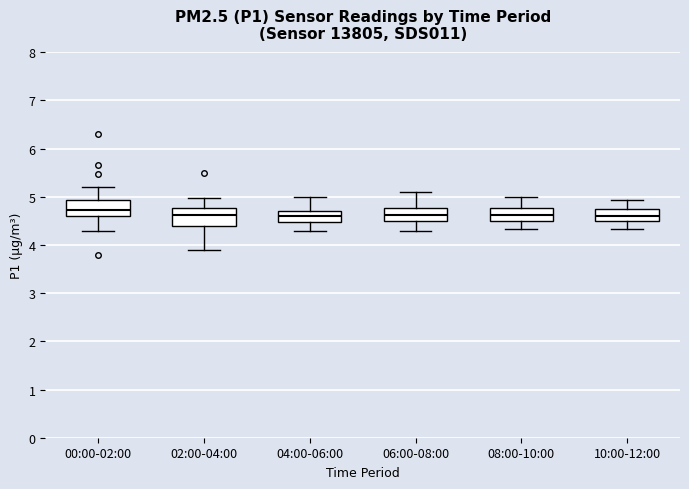

Where does the upper whisker of the box for 02:00-04:00 end on the y-axis? The values are not printed on the chart, so give them approximately, as read against the axis.

5.0